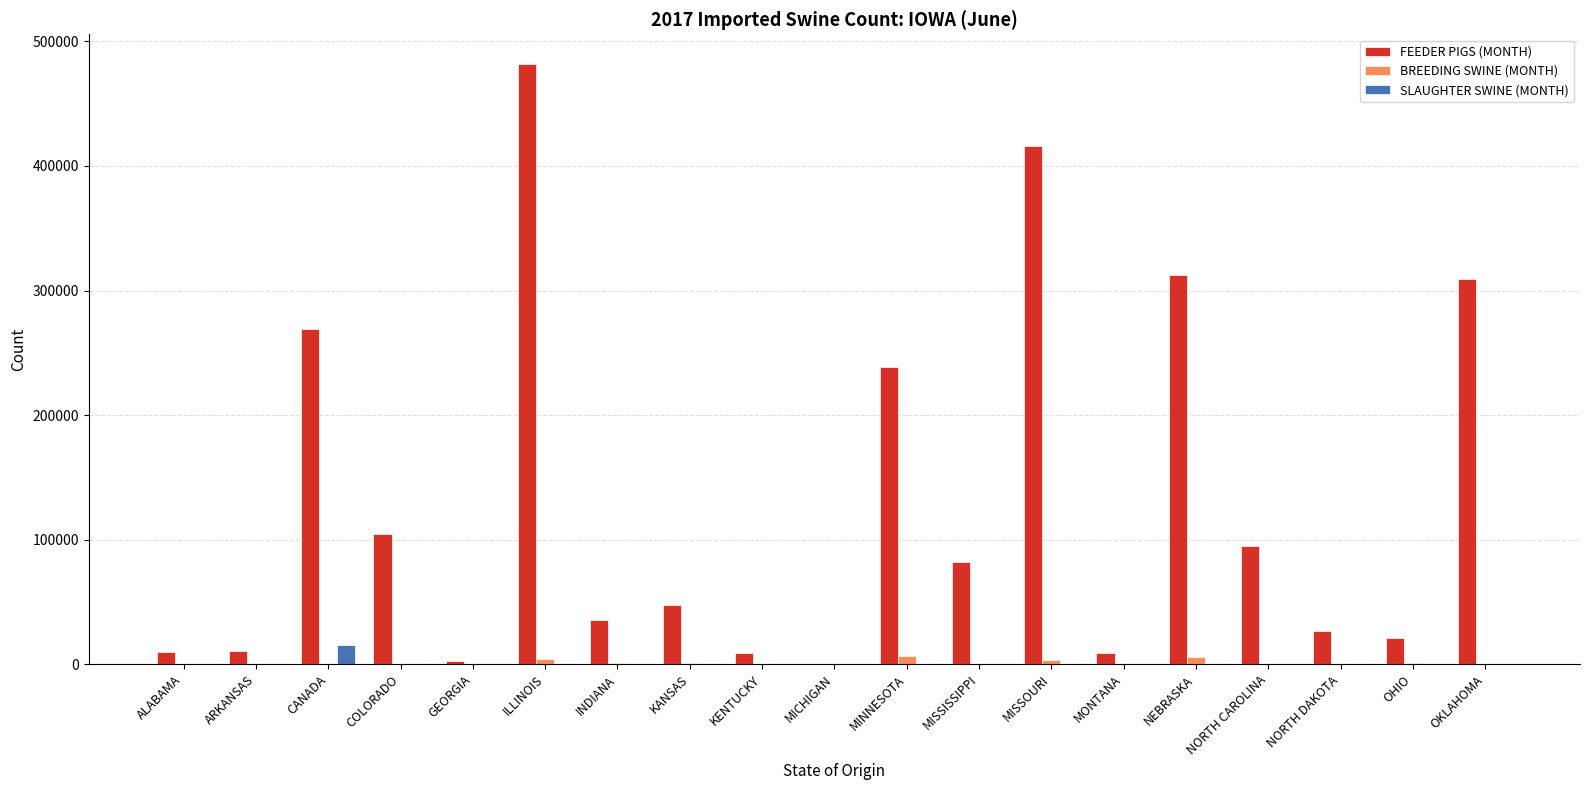

What is the difference between the FEEDER PIGS (MONTH) values at KENTUCKY and ALABAMA?

745